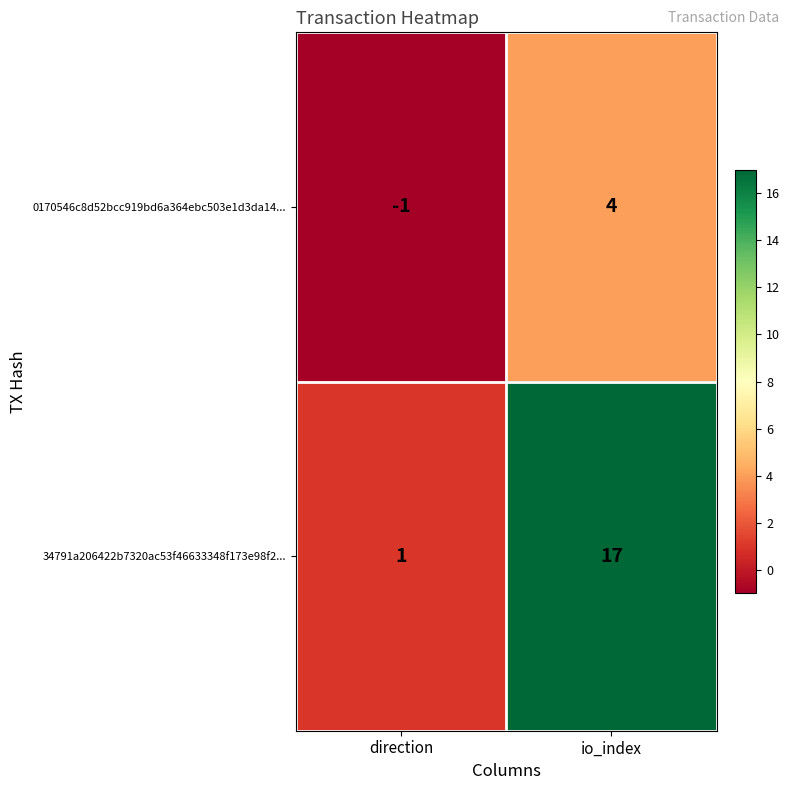

Which series changed the most between direction and io_index?

34791a206422b7320ac53f46633348f173e98f2...